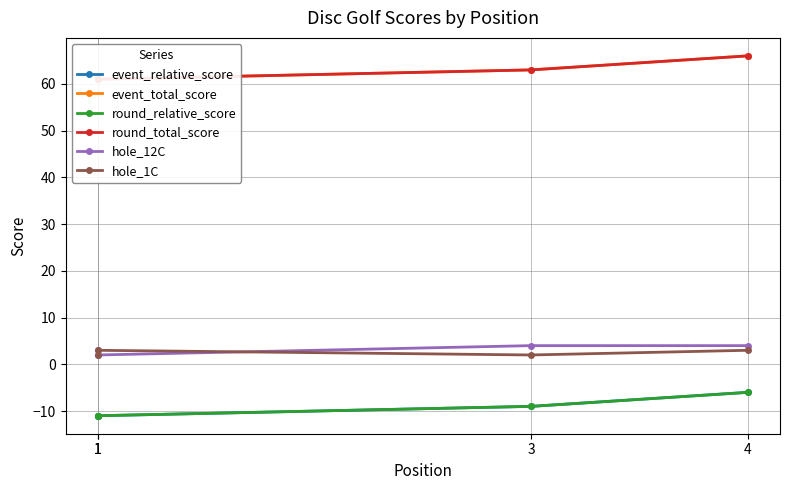

What is the maximum value shown in the chart?

66